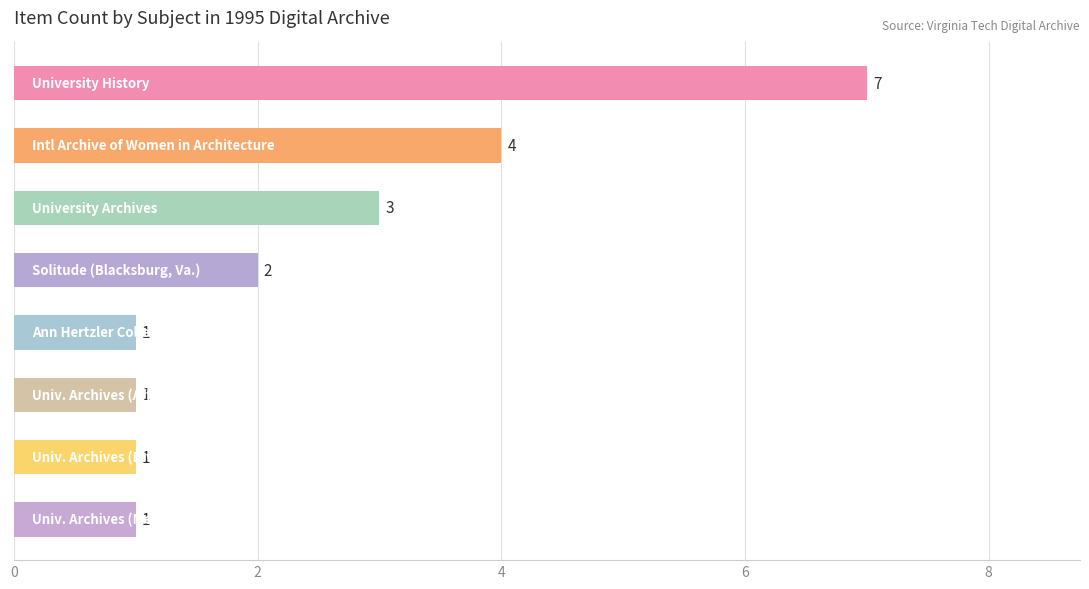

Count the values in the range 1 to 4.

7